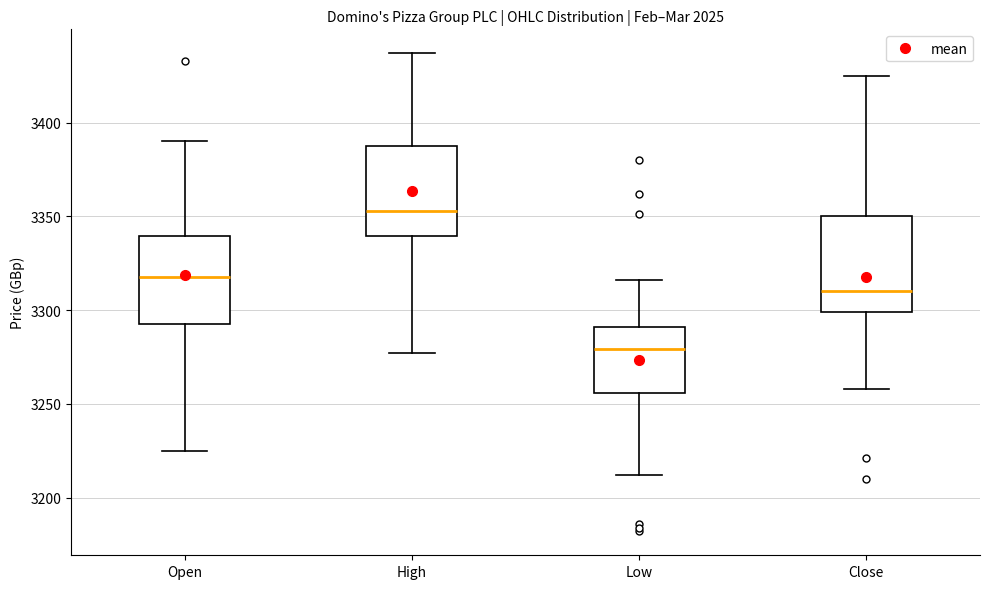

Where does the median line of the box for Open sit on the y-axis? The values are not printed on the chart, so give them approximately, as read against the axis.

3320